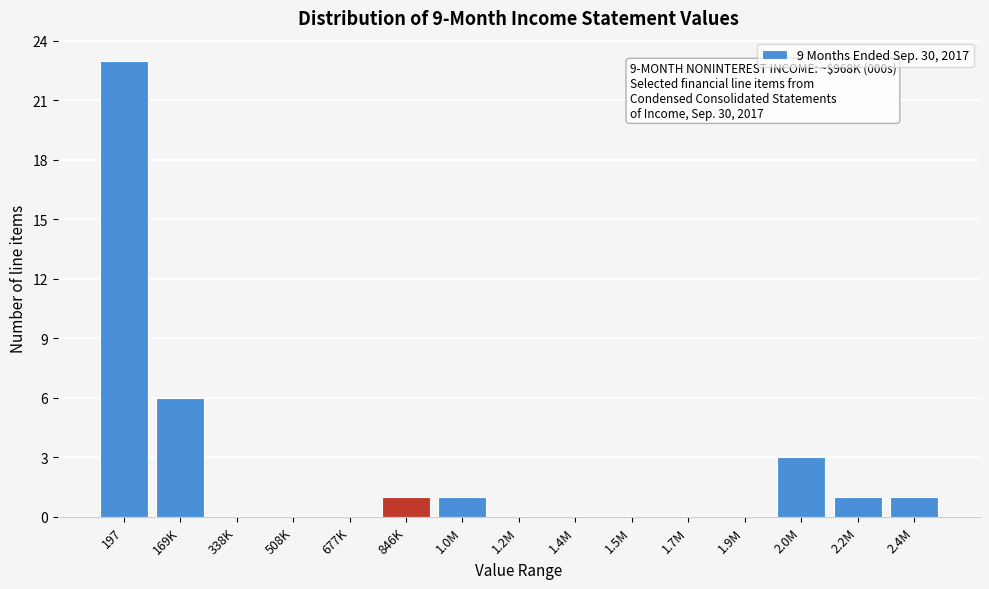

Reading left to right, what are all the values shown in this chart?

197=23	169K=6	338K=0	508K=0	677K=0	846K=1	1.0M=1	1.2M=0	1.4M=0	1.5M=0	1.7M=0	1.9M=0	2.0M=3	2.2M=1	2.4M=1